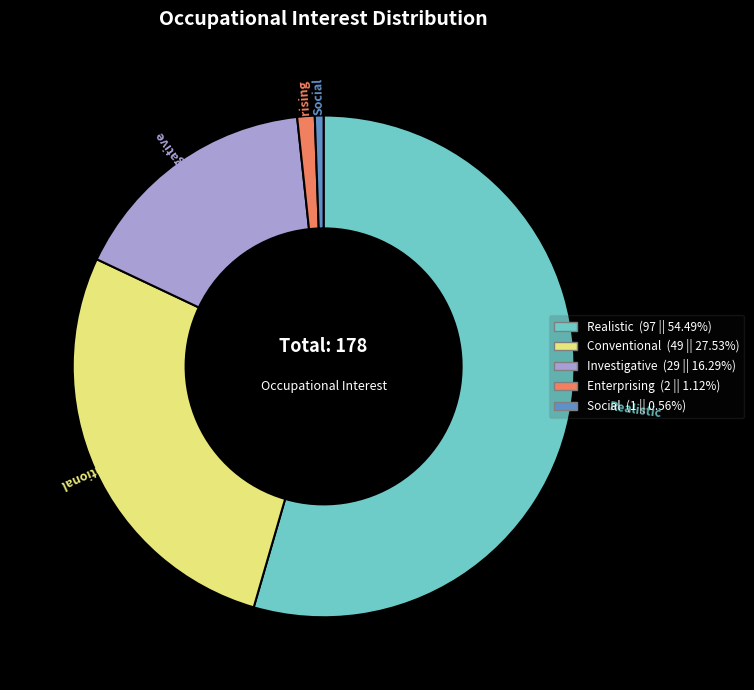

How many segments does this pie chart have?

5